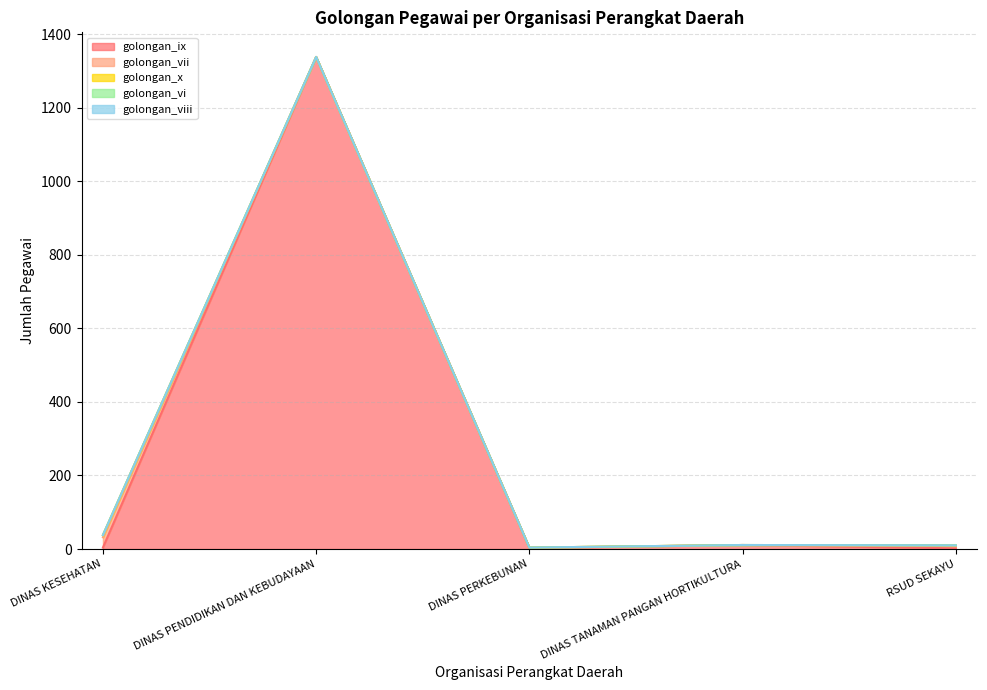

What is the sum of the golongan_ix values at RSUD SEKAYU and DINAS TANAMAN PANGAN HORTIKULTURA?

13